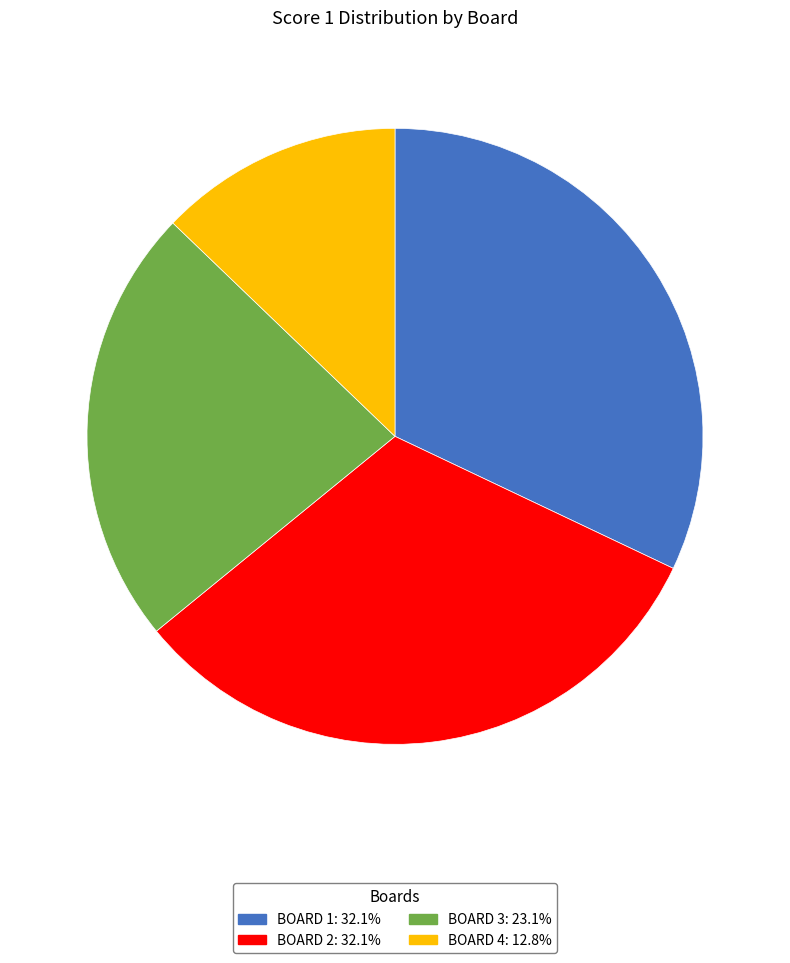

Approximately how many times larger is the value at BOARD 3: 23.1% compared to BOARD 4: 12.8%?

1.8